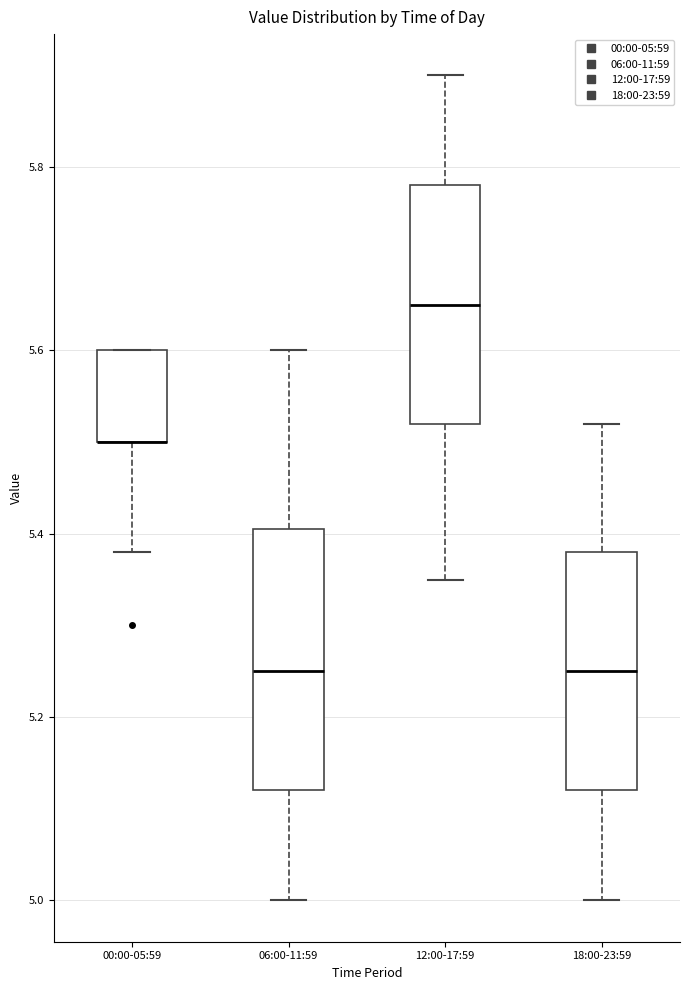

Reading left to right, read every box against the y-axis: the position of its median line, the range the box covers, and the ends of its whiskers. The values are not printed on the chart, so give them approximately, as read against the axis.

00:00-05:59: median 5.50 (drawn on the box's lower edge), box 5.50 to 5.60, whiskers 5.38 to 5.60
06:00-11:59: median 5.26, box 5.12 to 5.40, whiskers 5.00 to 5.60
12:00-17:59: median 5.66, box 5.52 to 5.78, whiskers 5.36 to 5.90
18:00-23:59: median 5.26, box 5.12 to 5.38, whiskers 5.00 to 5.52